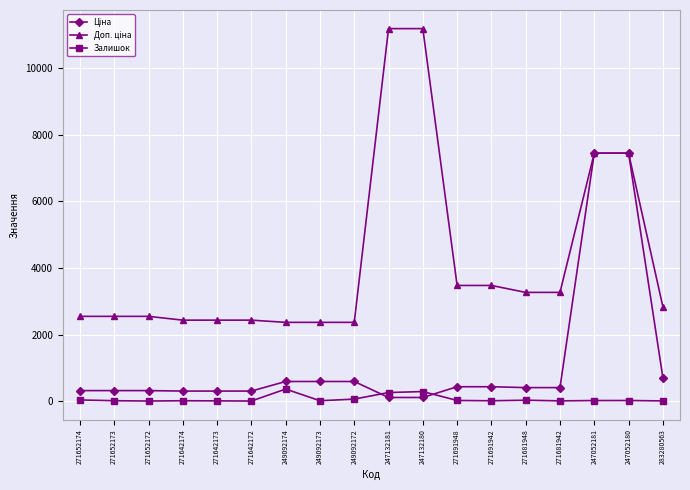

What is the value of the Залишок point at the 7th from the left?

365.0